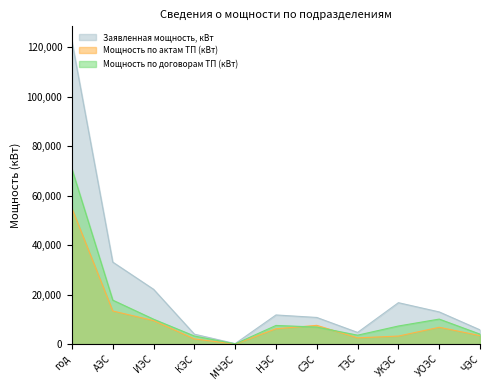

Rank the series at АЭС from highest to lowest value.

Заявленная мощность, кВт, Мощность по договорам ТП (кВт), Мощность по актам ТП (кВт)